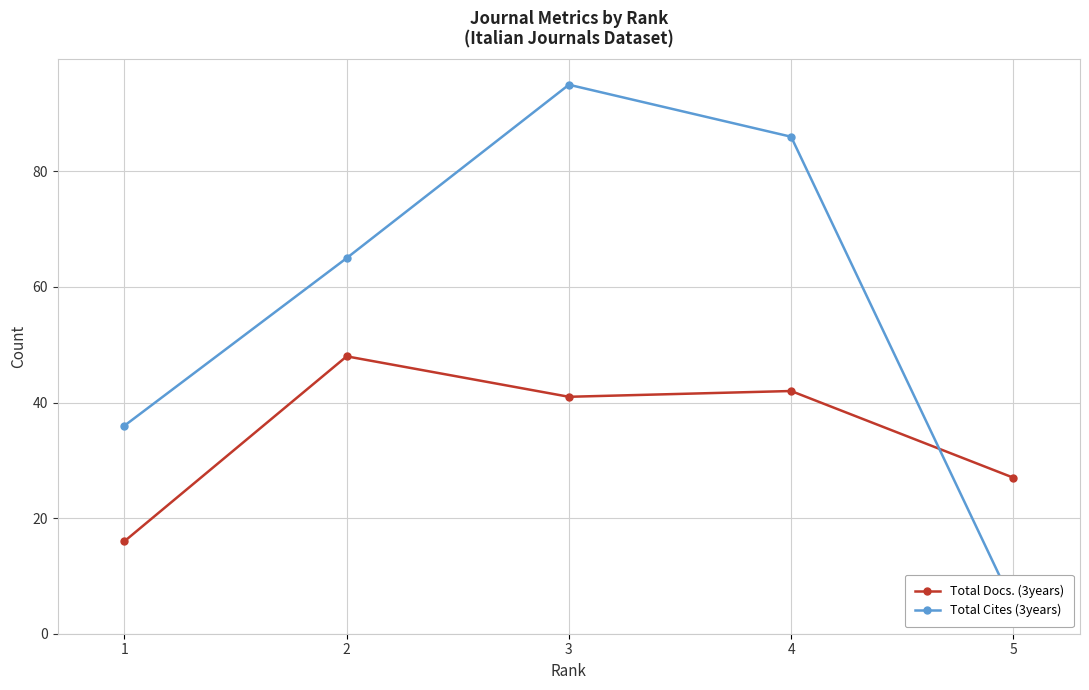

Reading left to right, extract all data points from this chart.

Total Docs. (3years): 1=16	2=48	3=41	4=42	5=27
Total Cites (3years): 1=36	2=65	3=95	4=86	5=5